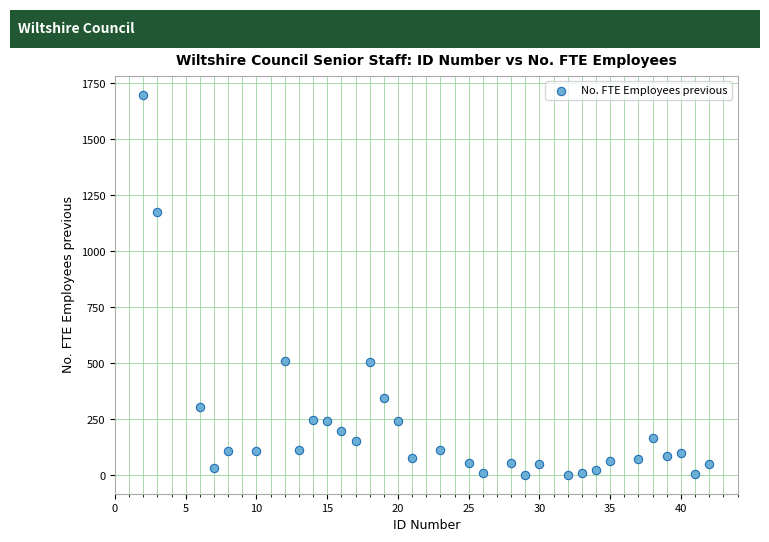

What is the range of X values (max minus min)?

40.0